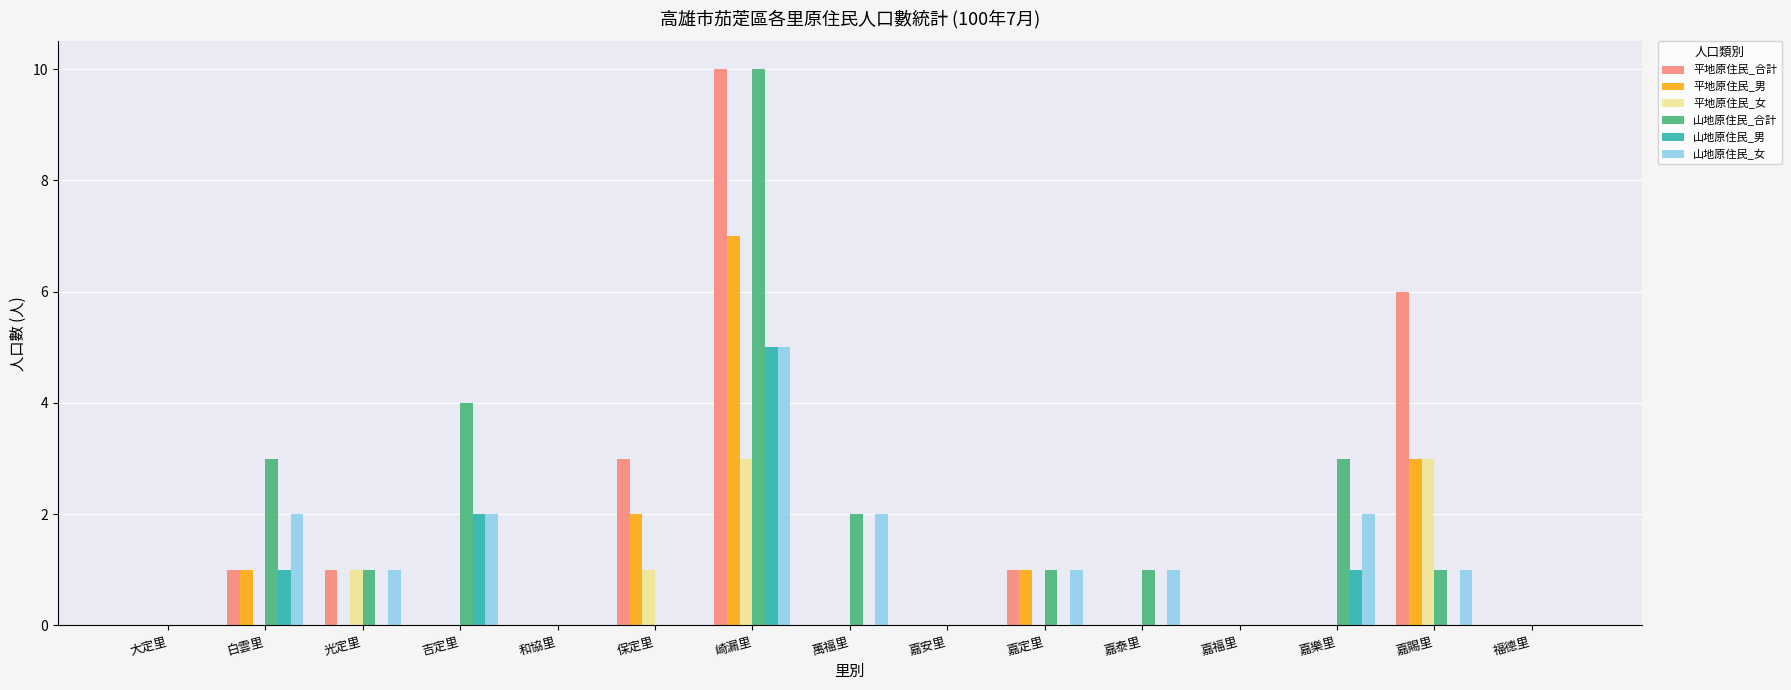

What is the maximum value for 平地原住民_女?

3